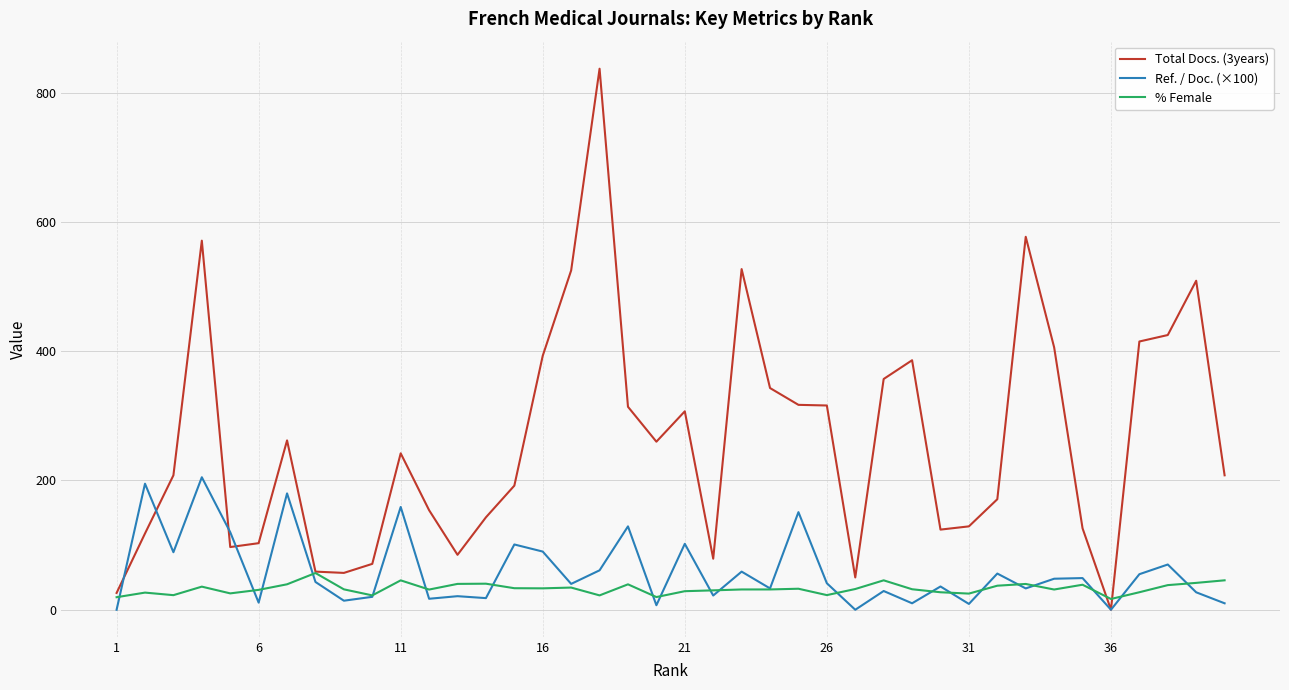

Rank the series by their maximum value, from lowest to highest.

% Female, Ref. / Doc. (×100), Total Docs. (3years)